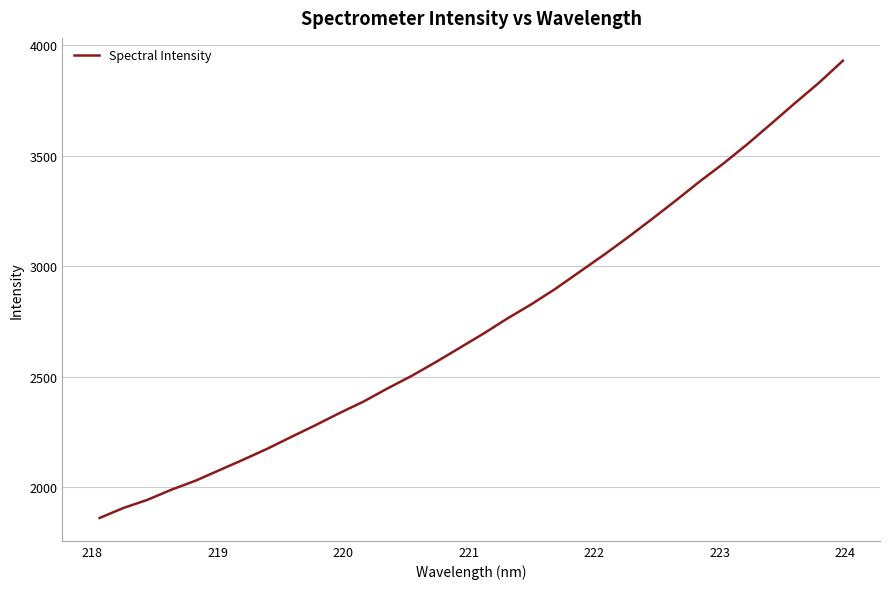

True or false: there are more than 1 points higher than both neighbors.

False